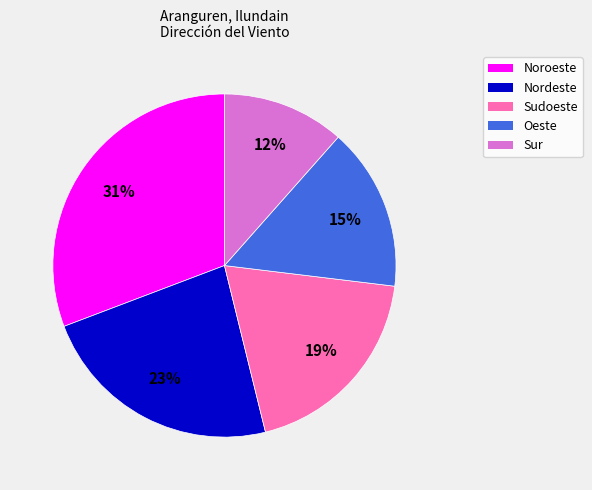

Does any single category account for the majority?

No